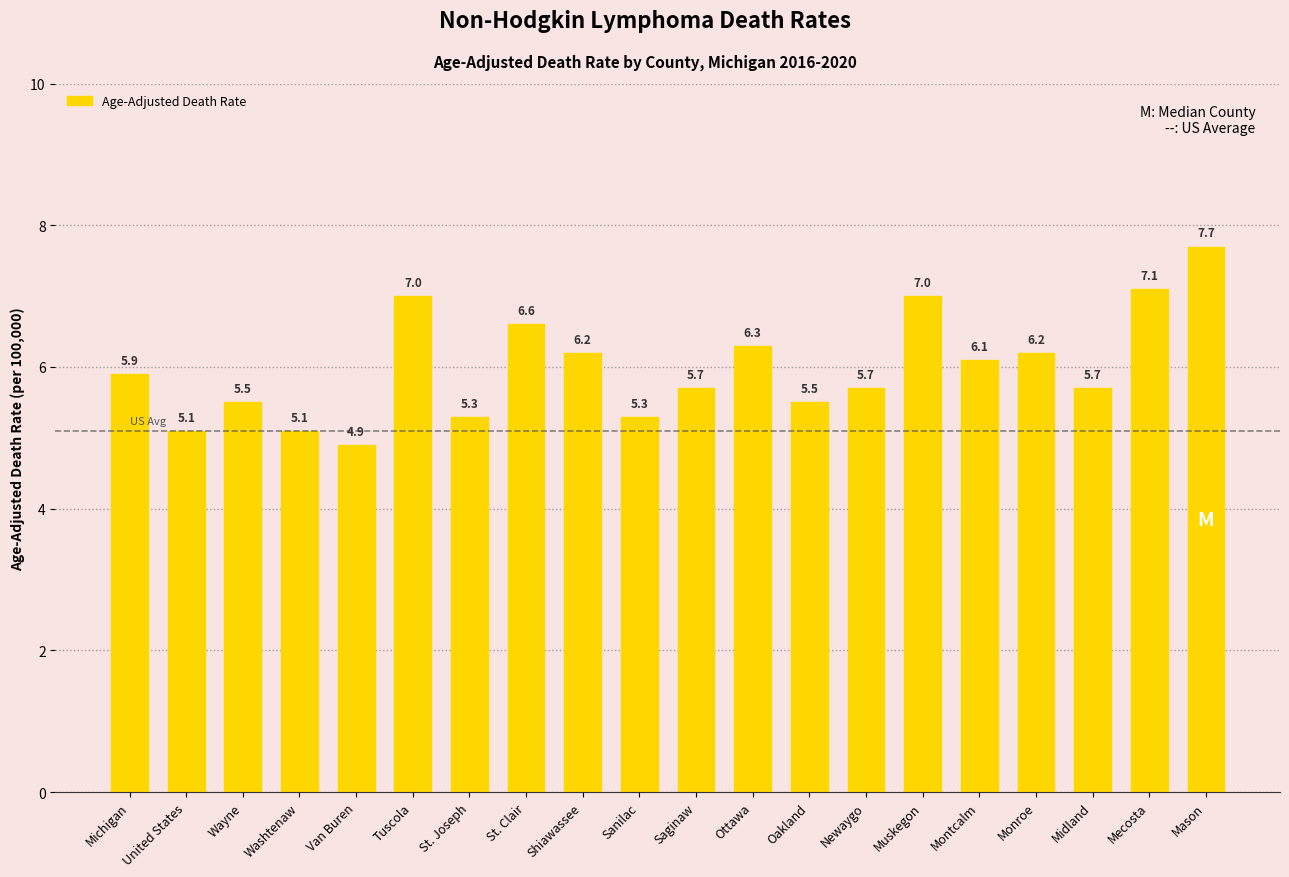

True or false: the data shows 2.9 at Ottawa.

False